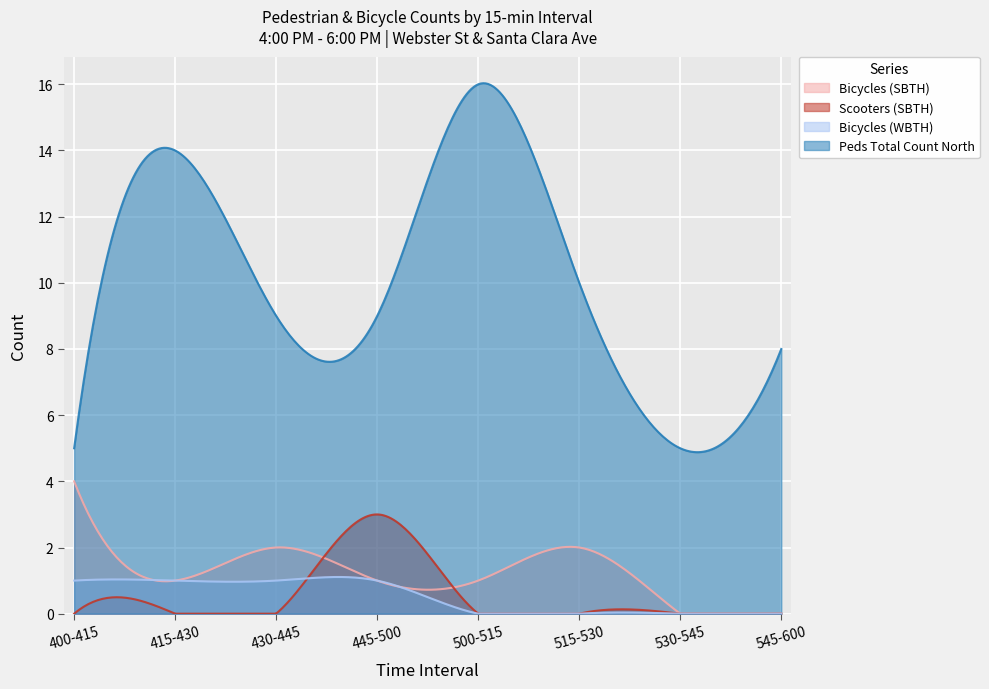

Between 500-515 and 545-600, which is larger?

500-515